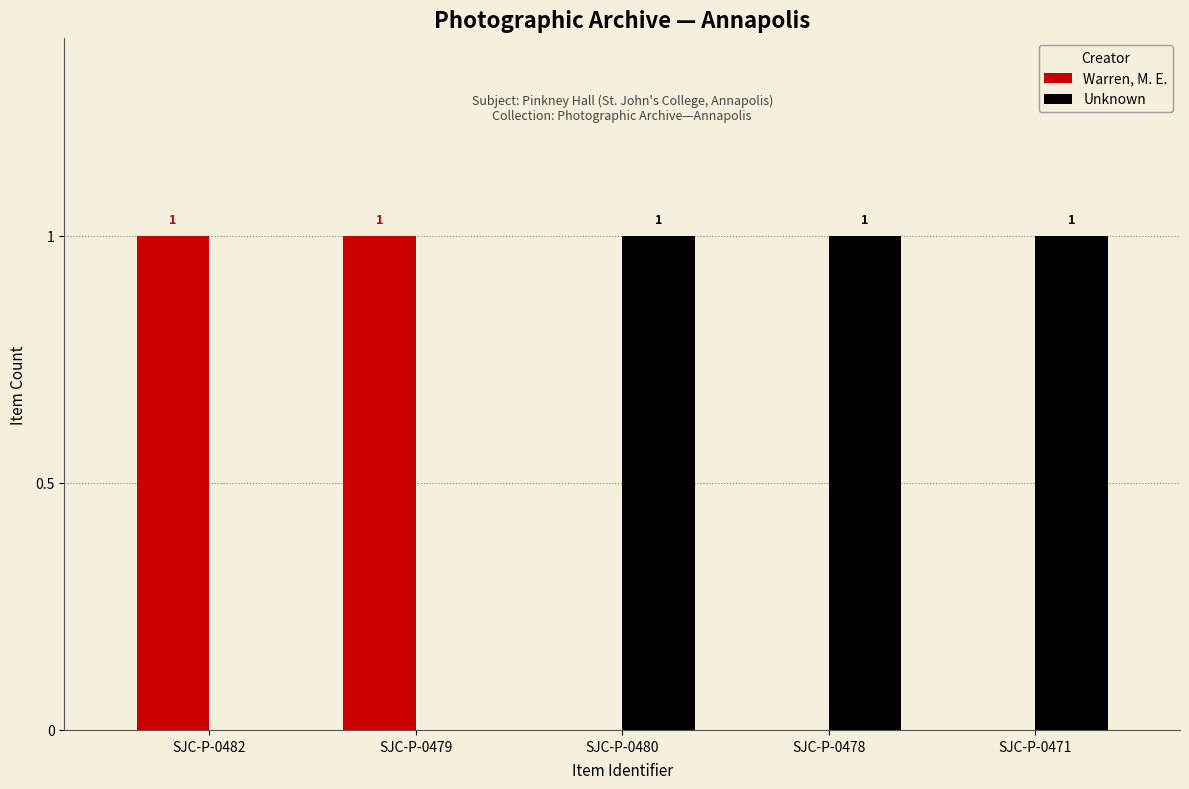

Count the number of data series in this chart.

2